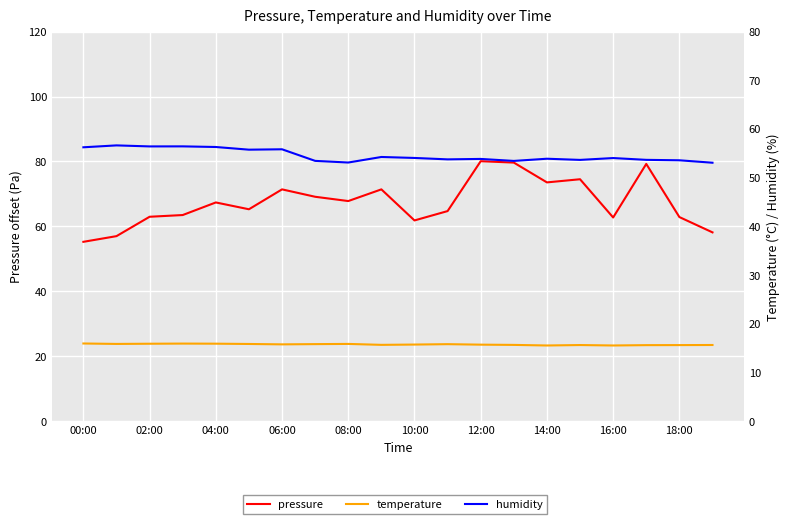

True or false: humidity and temperature intersect in this chart.

False